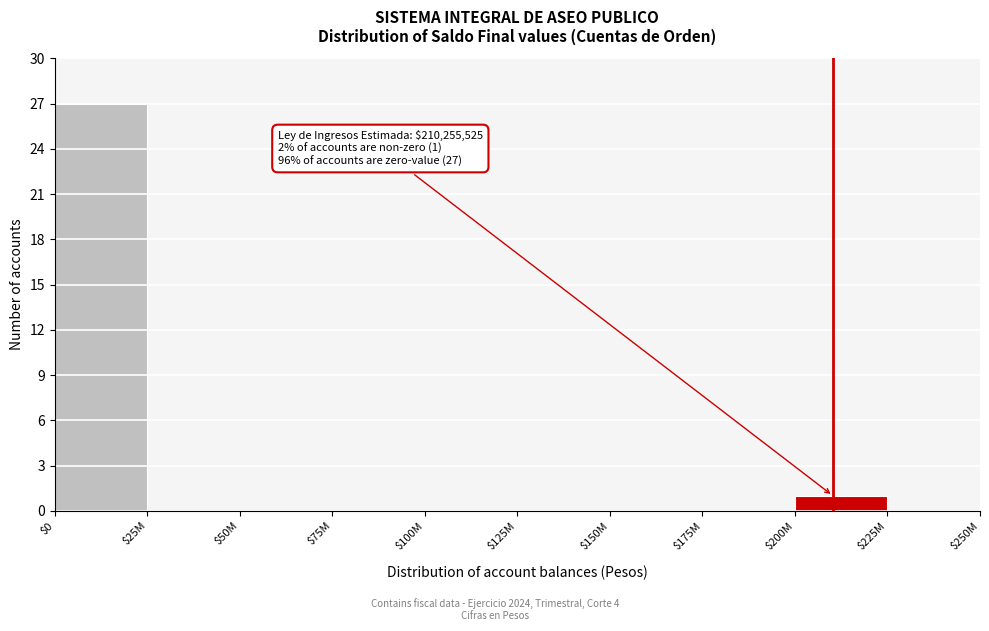

At which label is the value closest to 13?

$200M